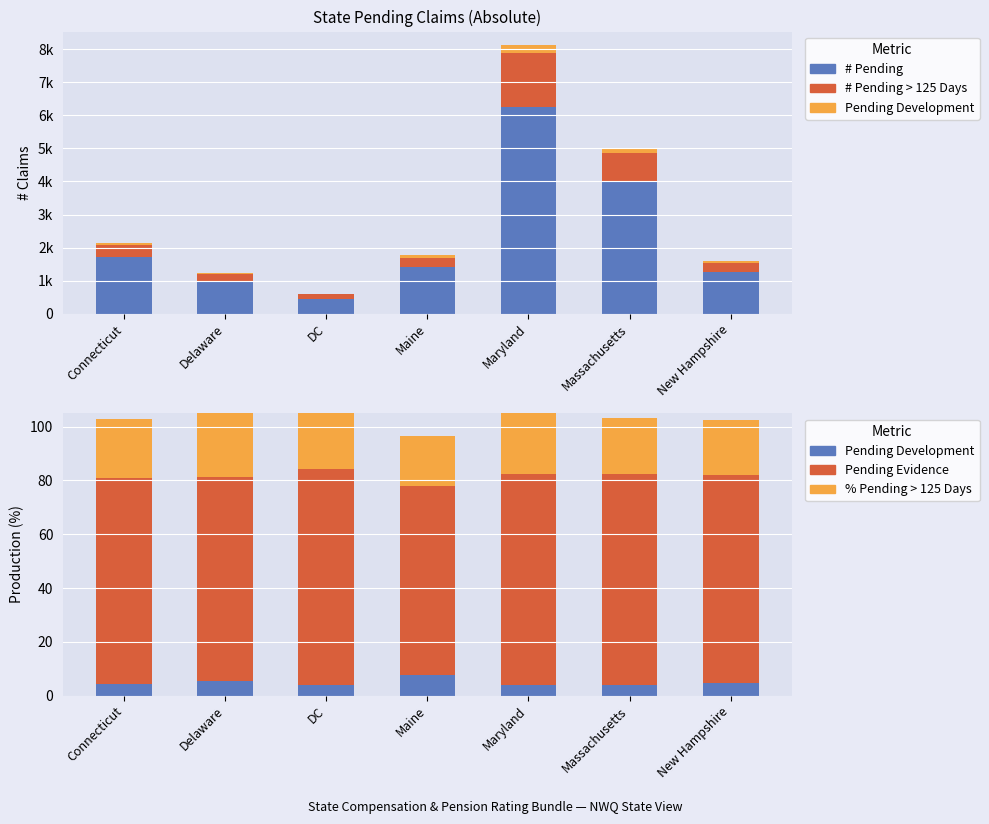

Count the number of data series in this chart.

5